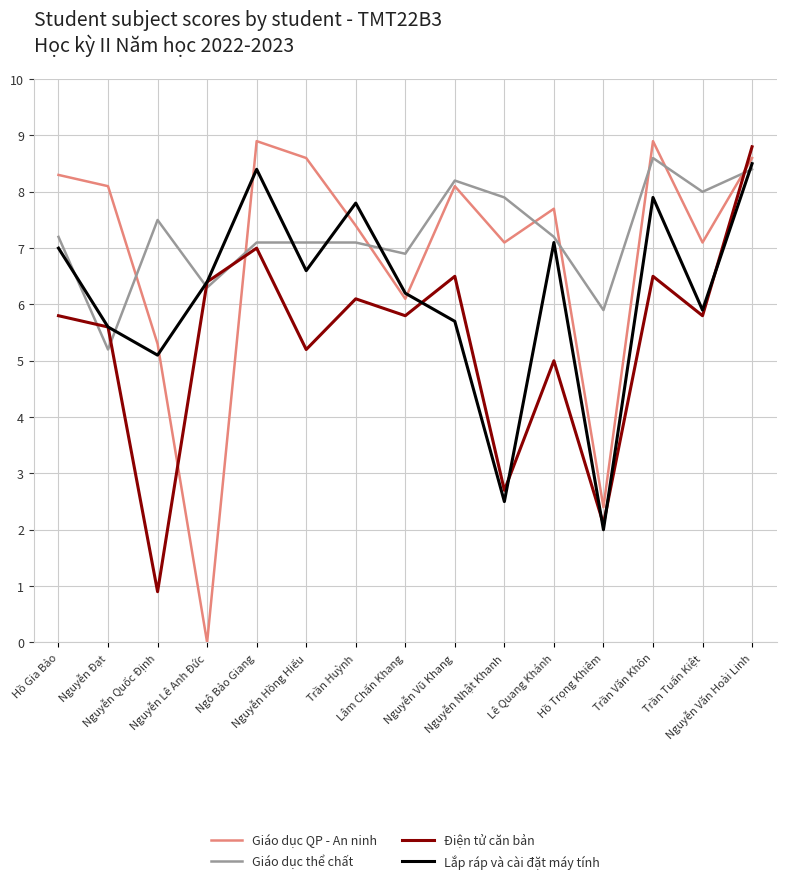

What is the total value across all series at Lê Quang Khánh?

27.0